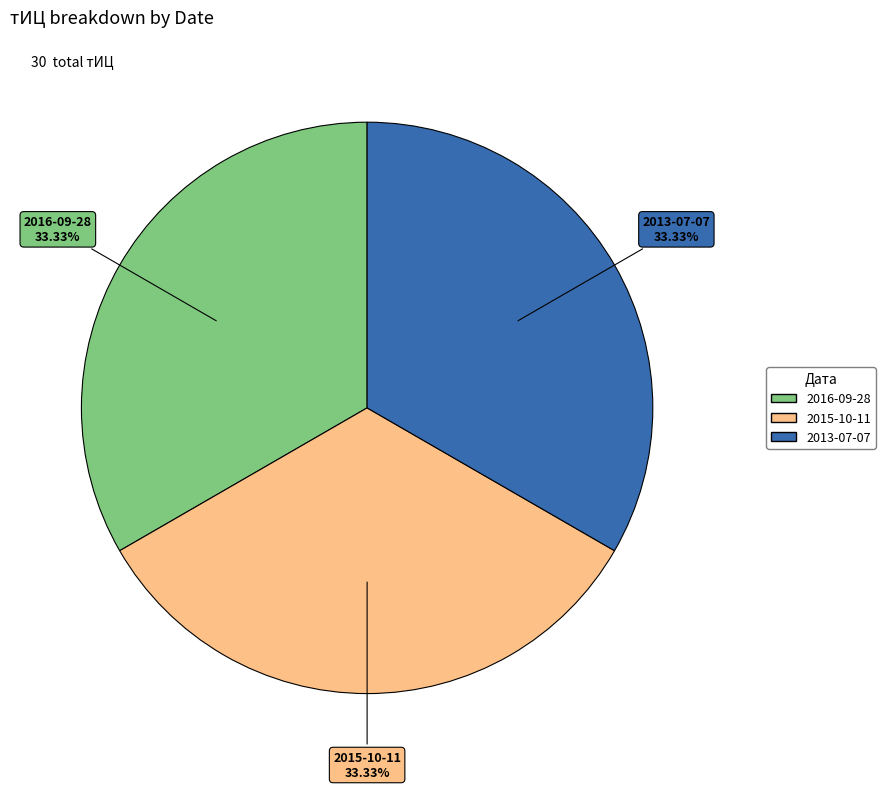

Is there a majority slice in this chart?

No